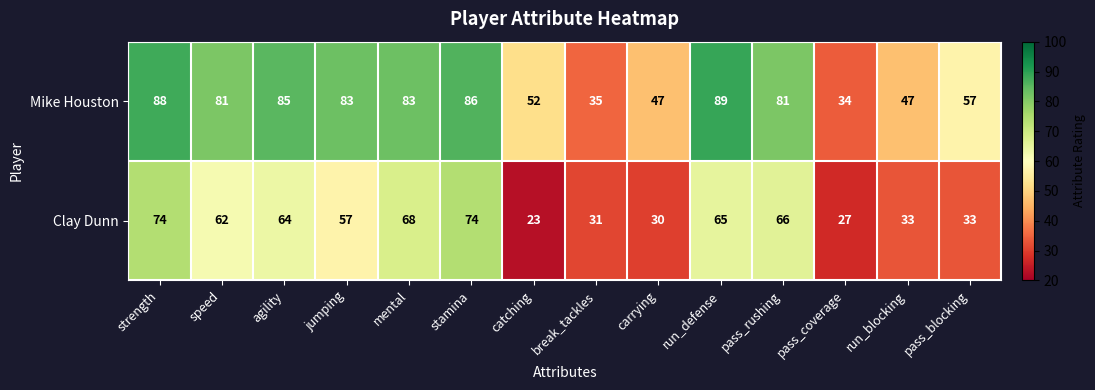

Between strength and agility, which series saw the biggest shift?

Clay Dunn